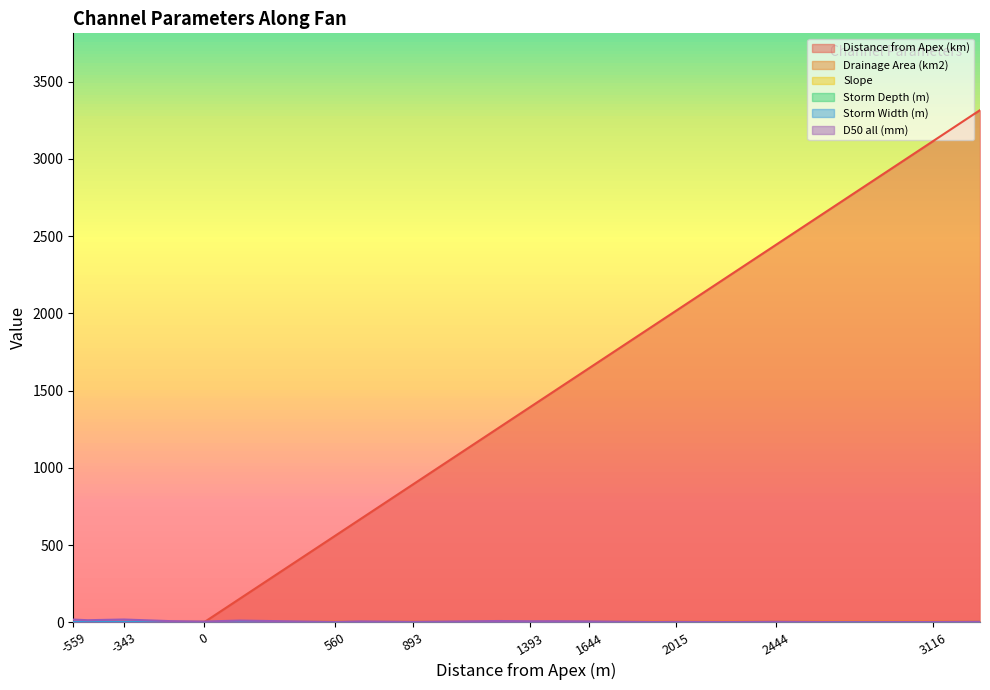

Is the value of Storm Depth (m) at 1925 greater than the value of Drainage Area (km2) at 3116?

No